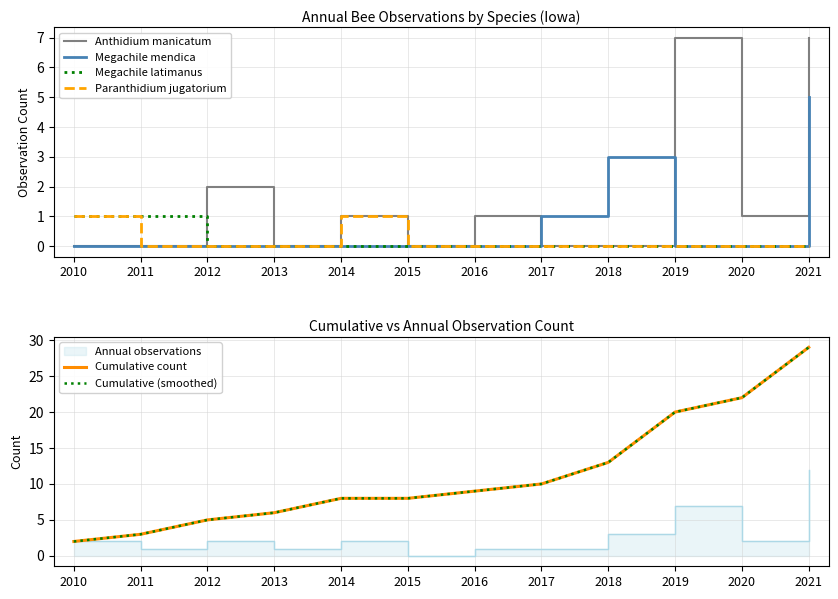

Is this an area chart (filled region under the line)?

No